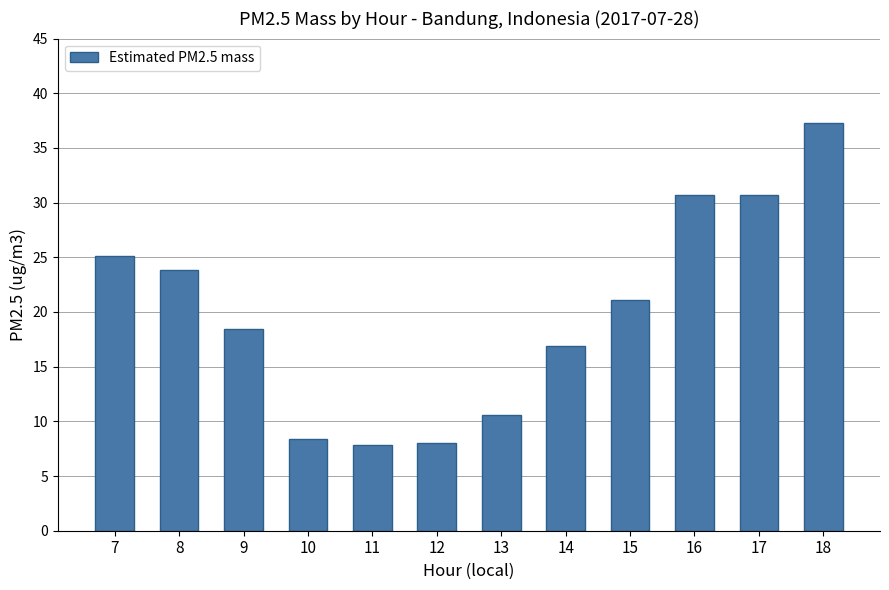

The chart shows a value of 25.1 at 7. True or false?

True